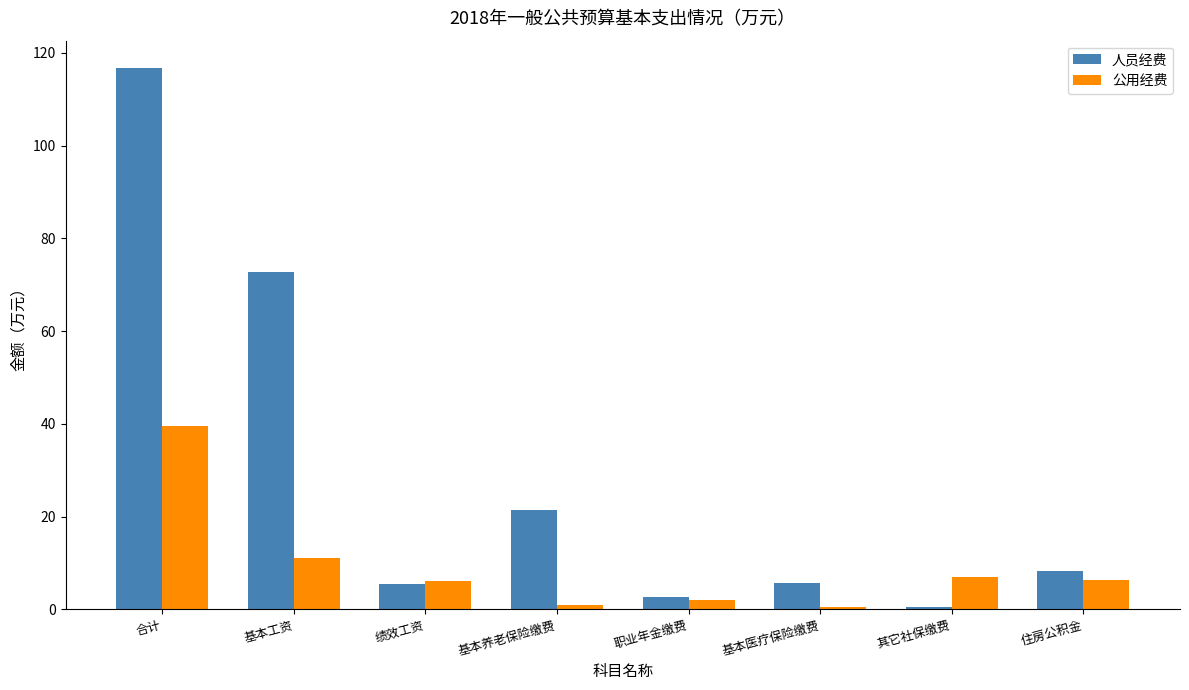

Rank the series by their maximum value, from highest to lowest.

人员经费, 公用经费